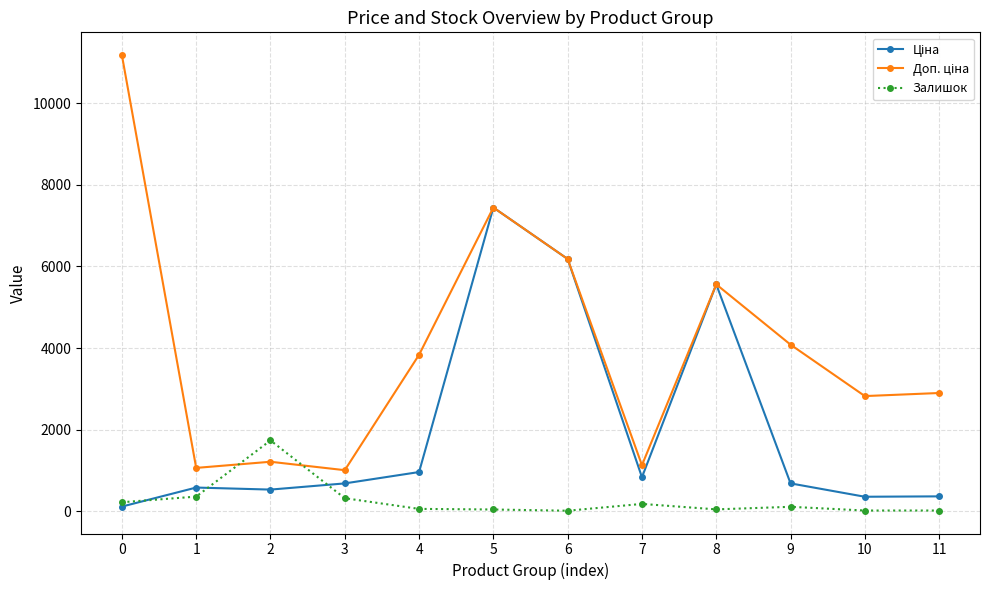

What is the sum of the Залишок values at 0 and 5?

258.0